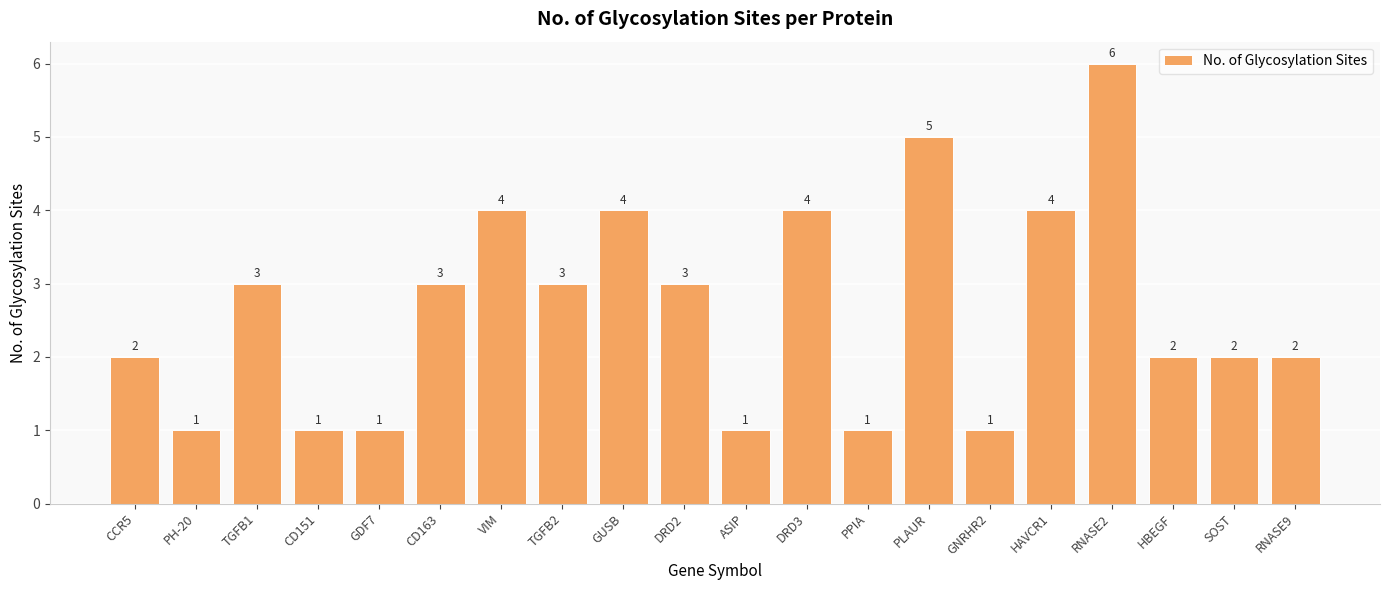

What is the maximum value shown in the chart?

6